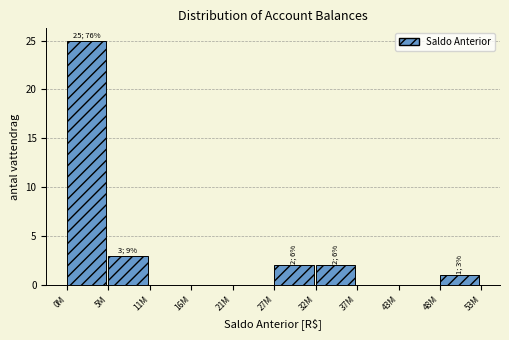

Reading right to left, list all the values displayed in this chart.

48M=1	43M=0	37M=0	32M=2	27M=2	21M=0	16M=0	11M=0	5M=3	0M=25